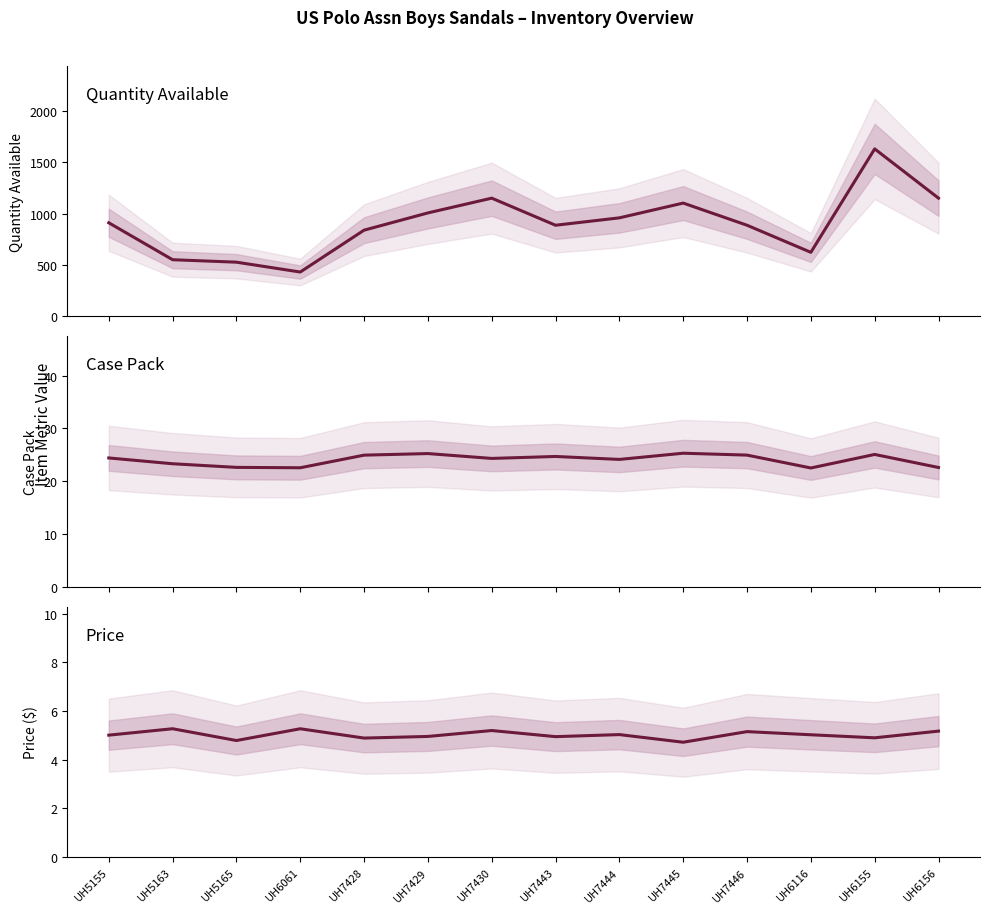

How many lines are shown in the chart?

3